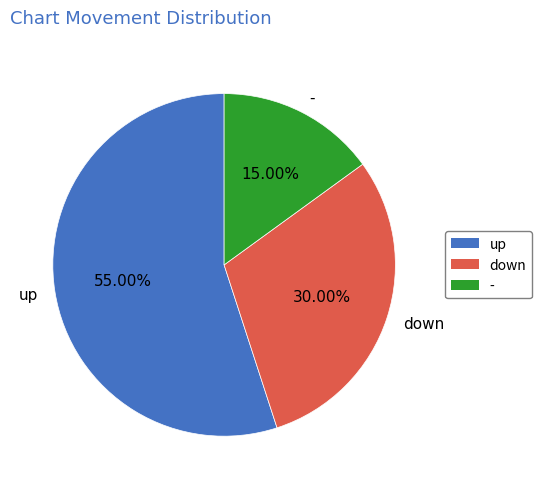

What percentage is NOT represented by up?

45.0%